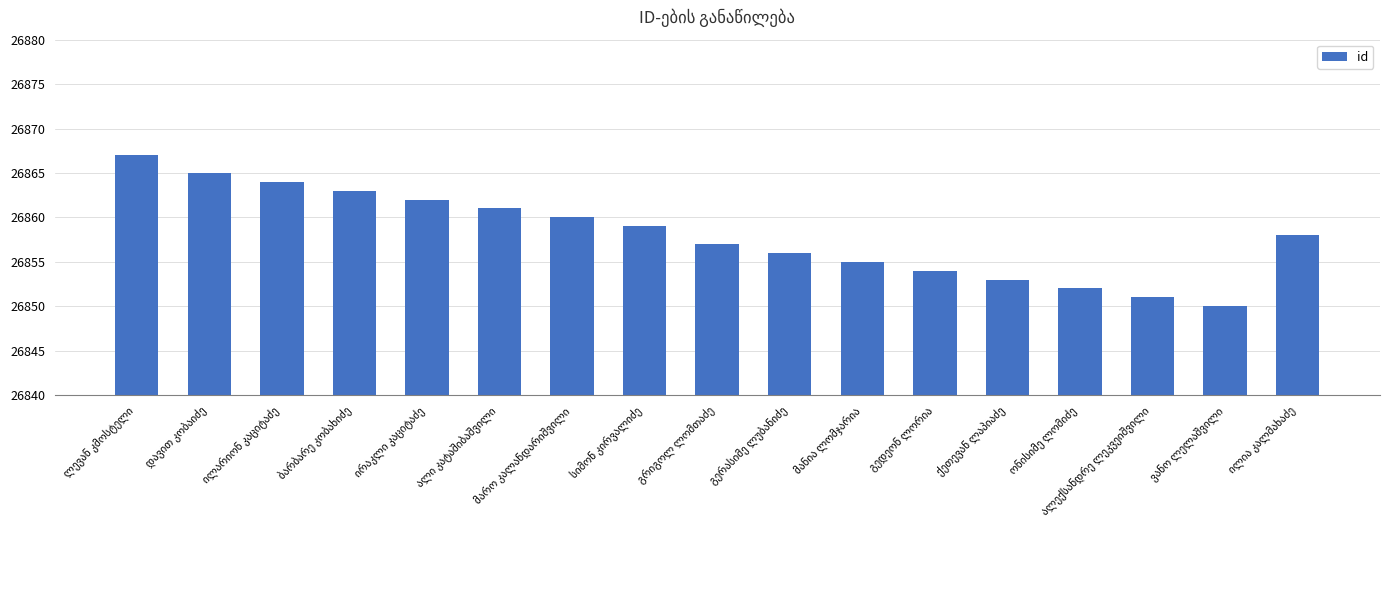

What is the difference between the second highest and minimum values?

15